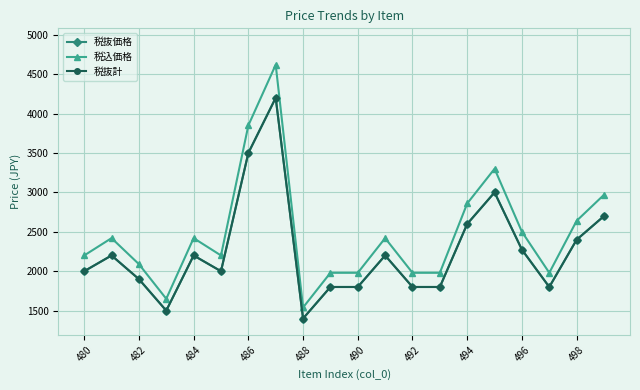

What is the average value of the 税抜計 series?

2254